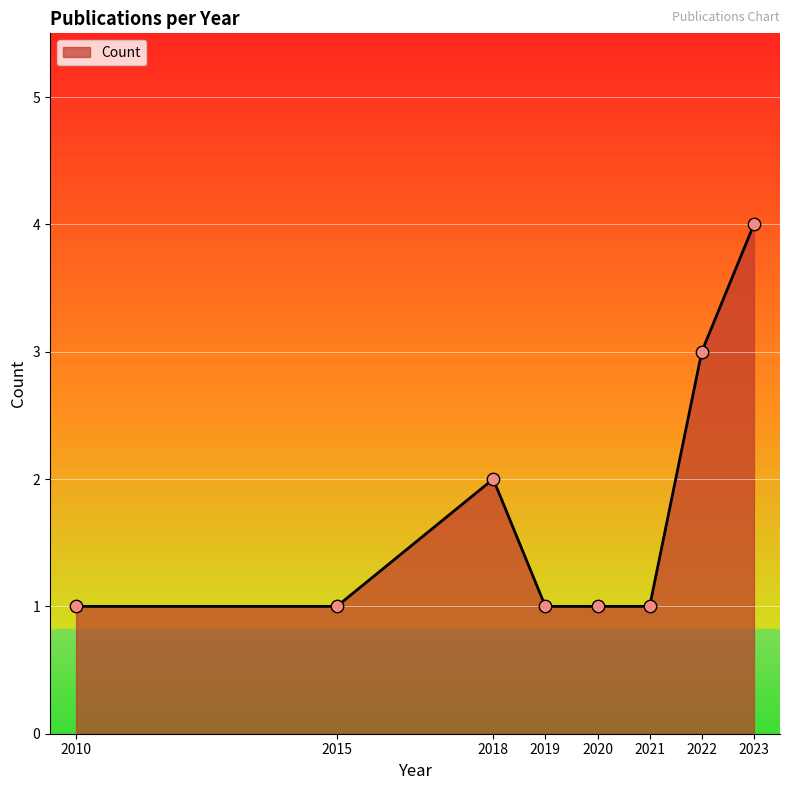

What is the ratio of the value at 2015 to the value at 2021?

1.0